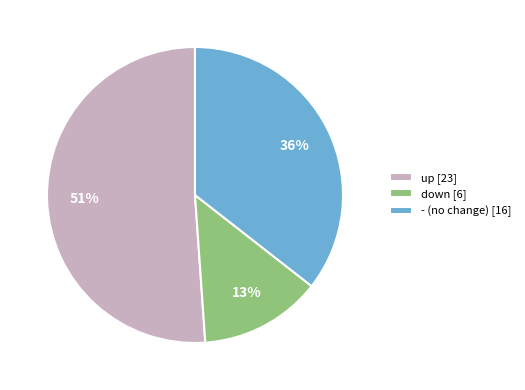

Does any single category account for the majority?

Yes